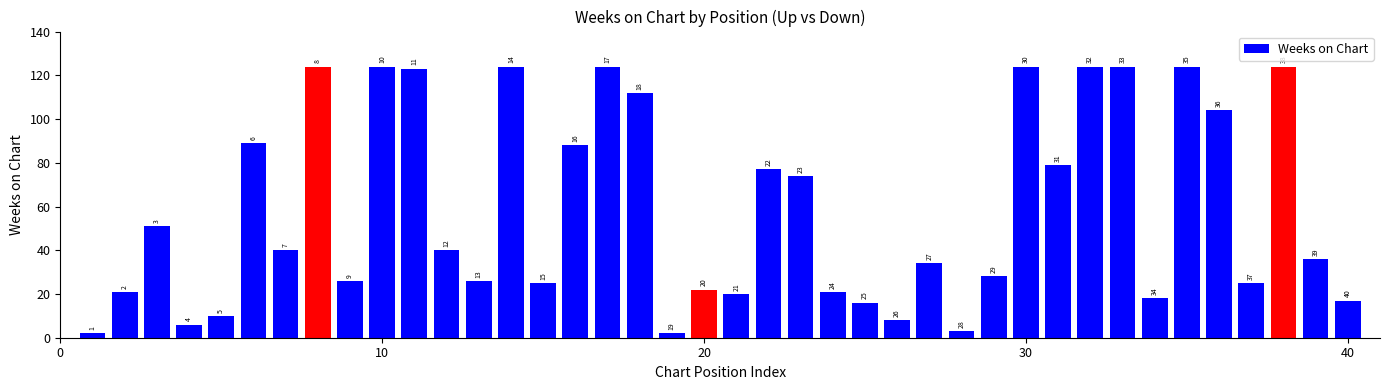

How many bars are there in total?

40